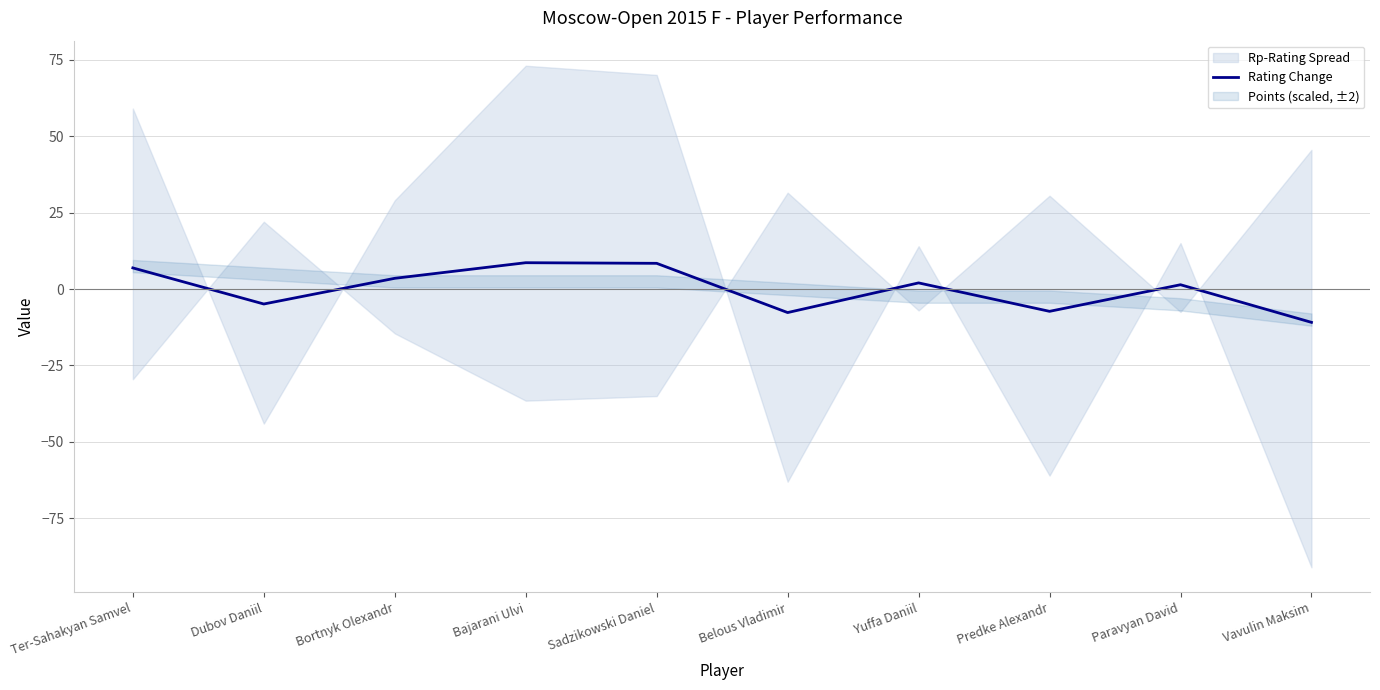

How many interior local peaks (higher than both neighbors) does the data have?

3